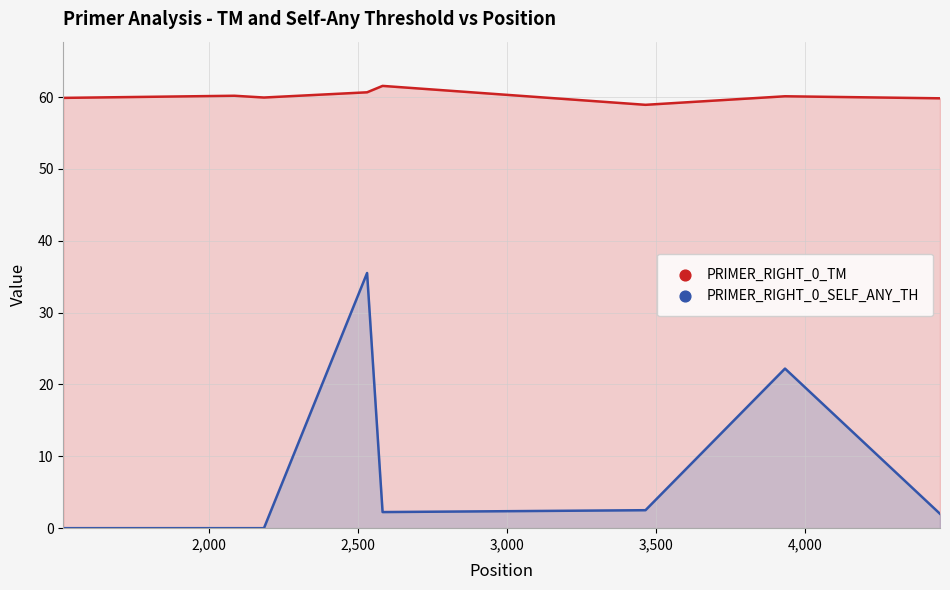

Which series has the largest total across all categories?

PRIMER_RIGHT_0_TM